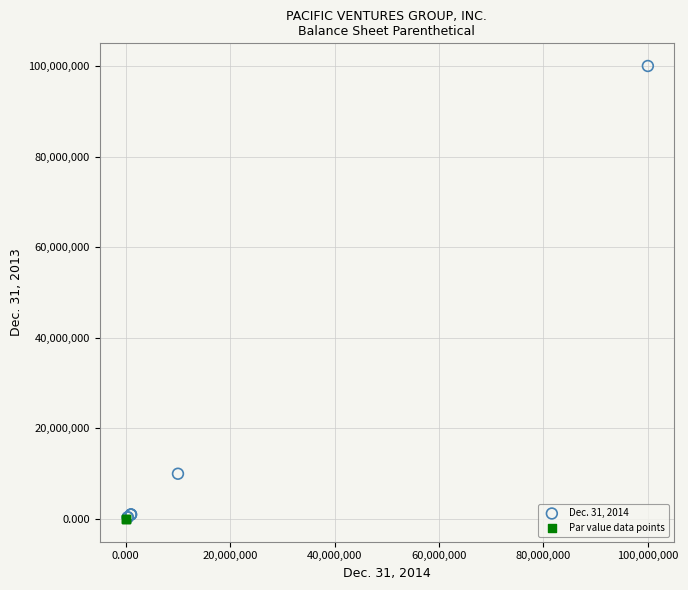

What are all the series names shown in the legend?

Dec. 31, 2014, Par value data points